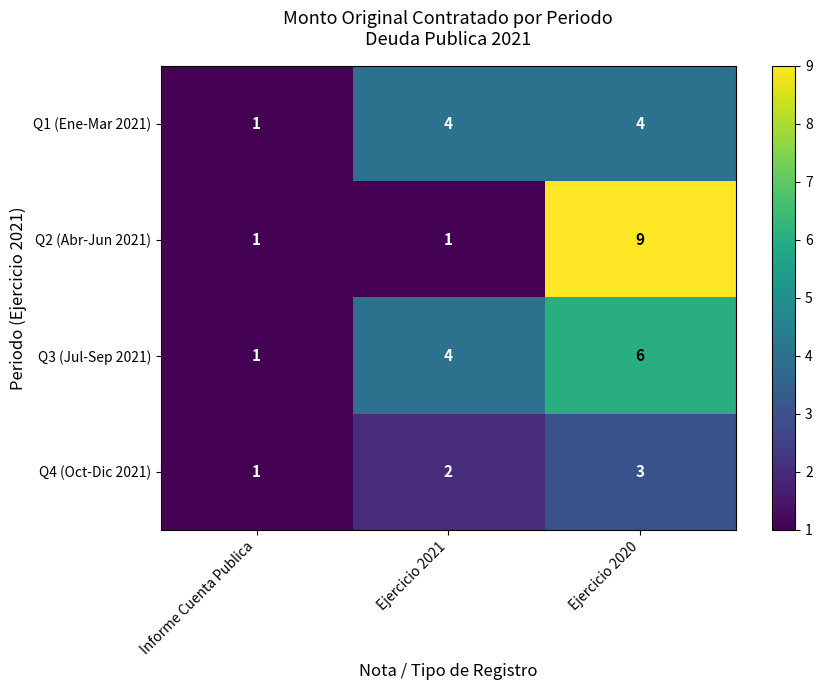

What is the sum of the Q4 (Oct-Dic 2021) values at Informe Cuenta Publica and Ejercicio 2021?

3